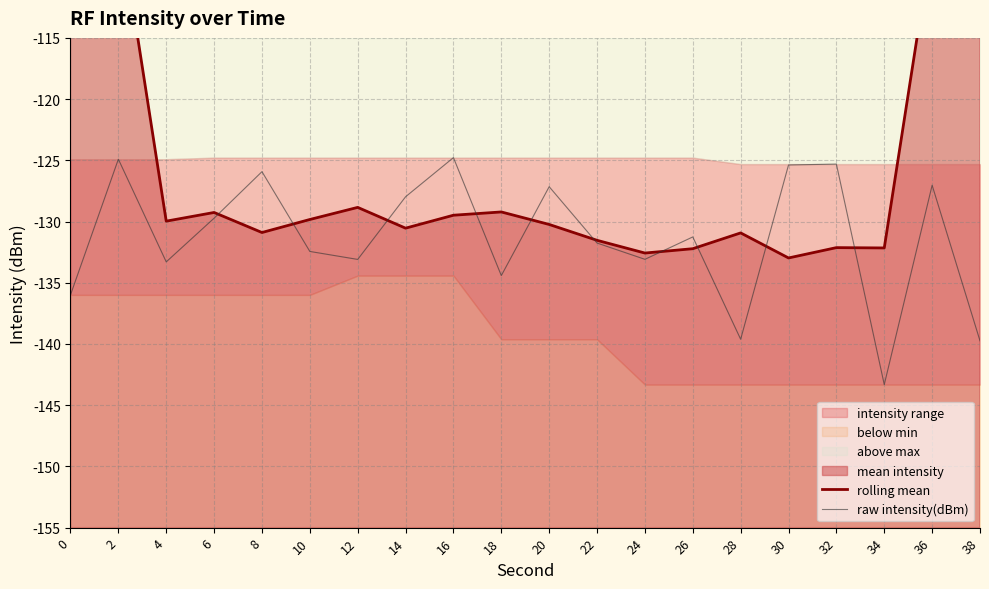

Is the value of raw intensity(dBm) at 26 greater than the value of rolling mean at 6?

No